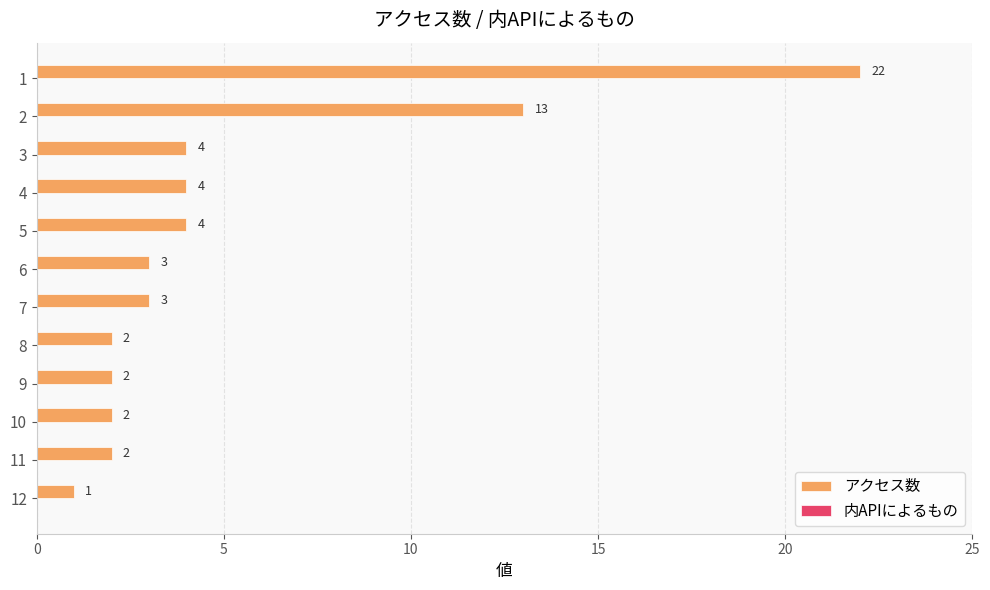

The chart shows a value of 3 at 6. True or false?

True